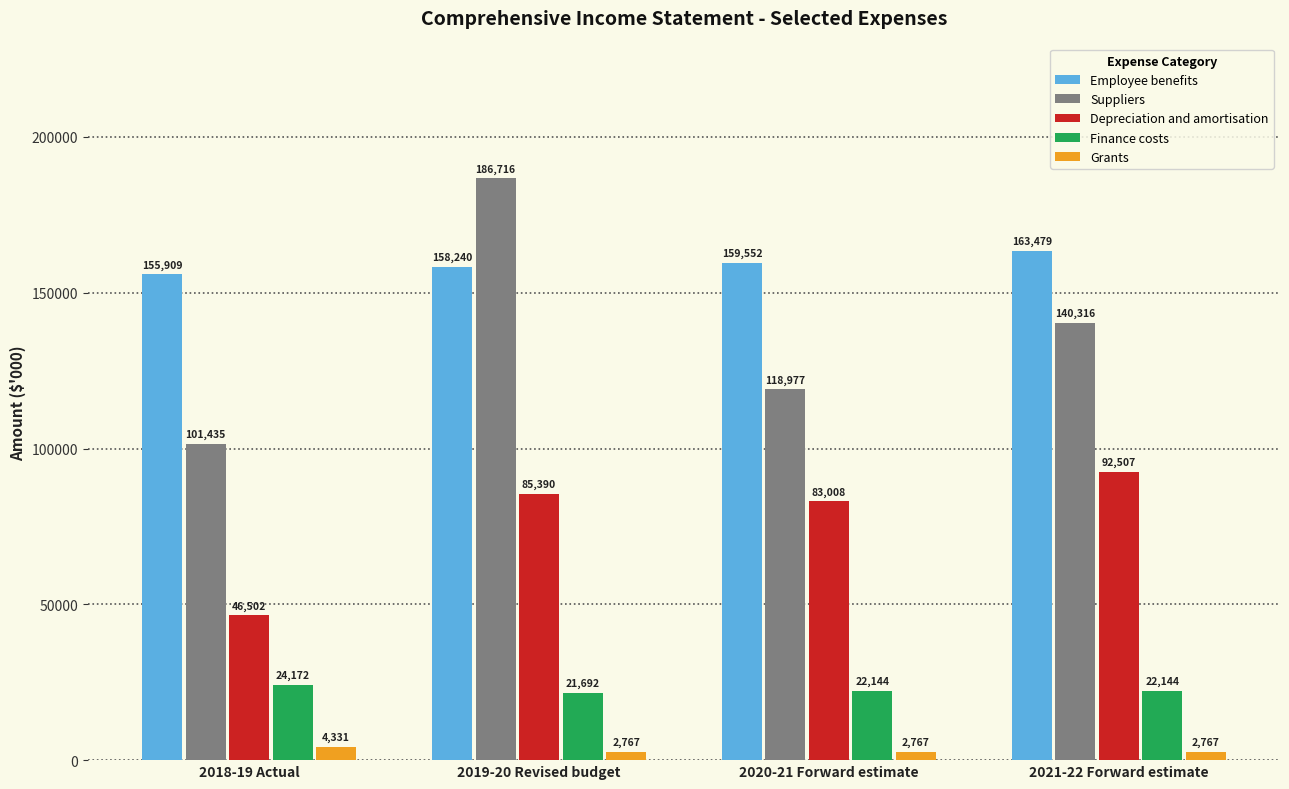

Between 2018-19 Actual and 2019-20 Revised budget, which series saw the biggest shift?

Suppliers